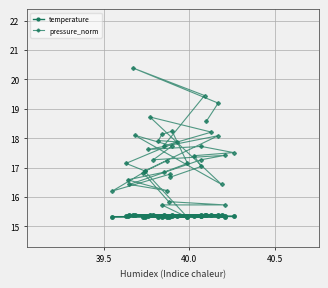

True or false: pressure_norm and temperature cross at least once.

False